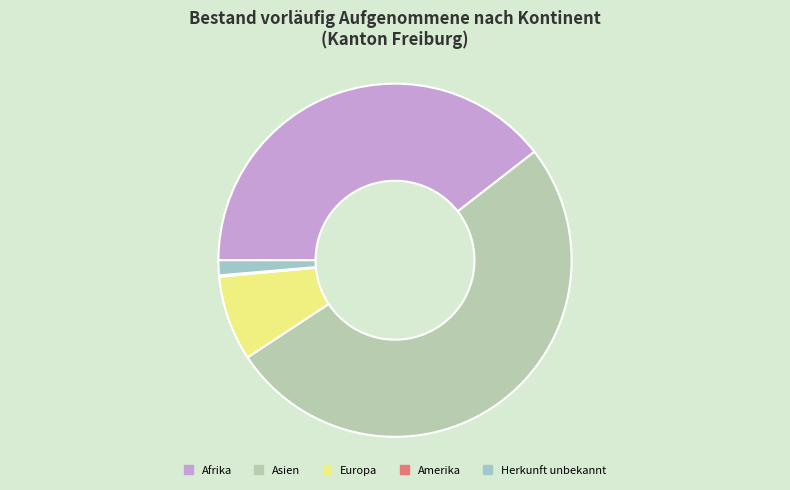

True or false: Europa accounts for 1% of the total.

False